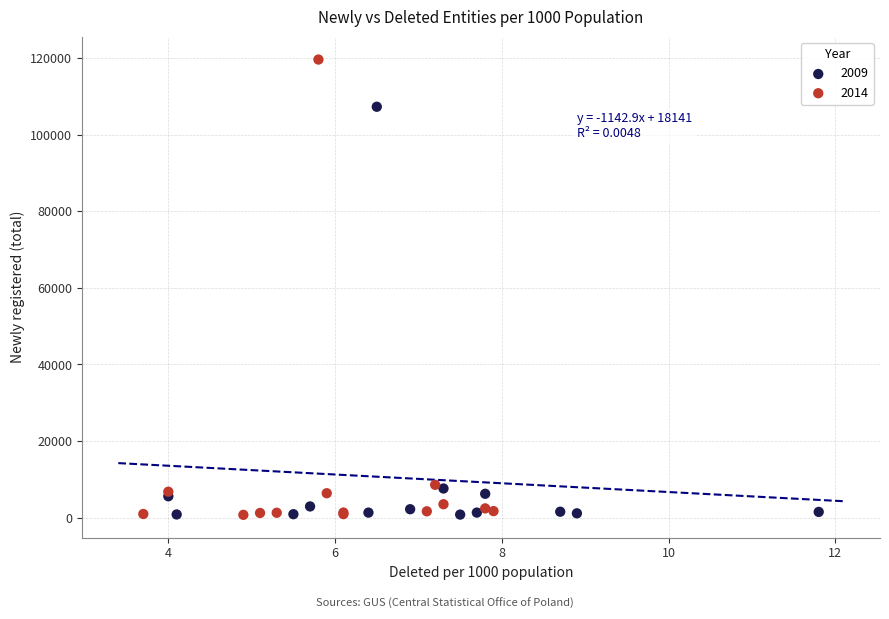

Which series contains the highest Y value?

2014